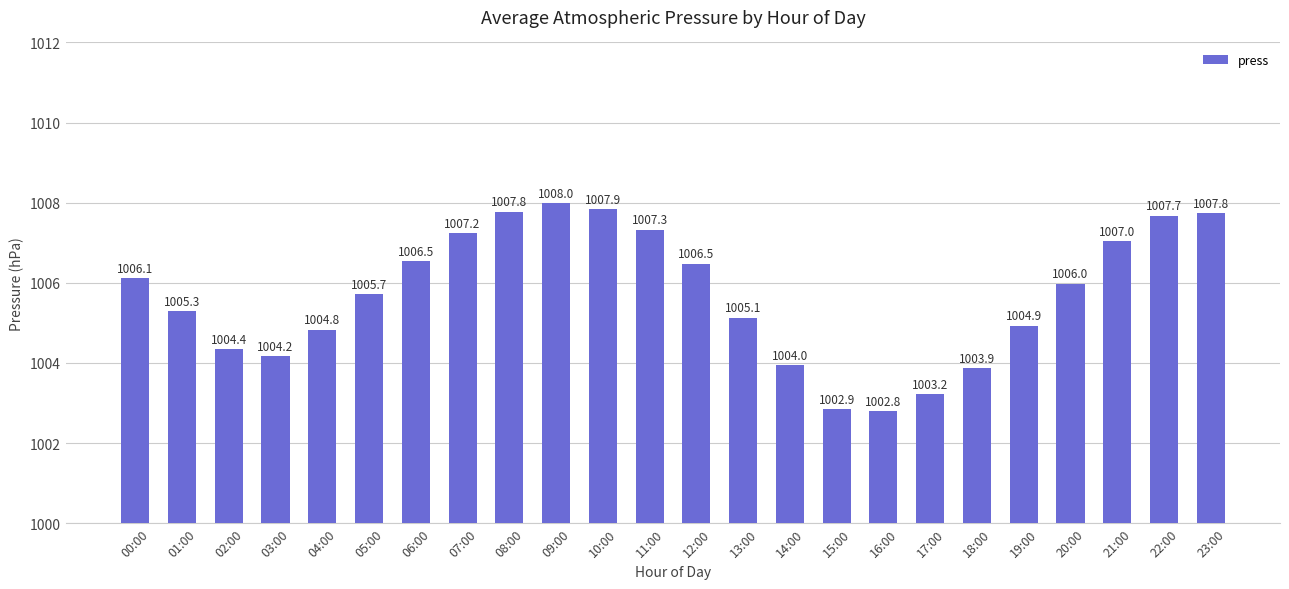

What is the sum of the values at 05:00 and 10:00?

2013.6